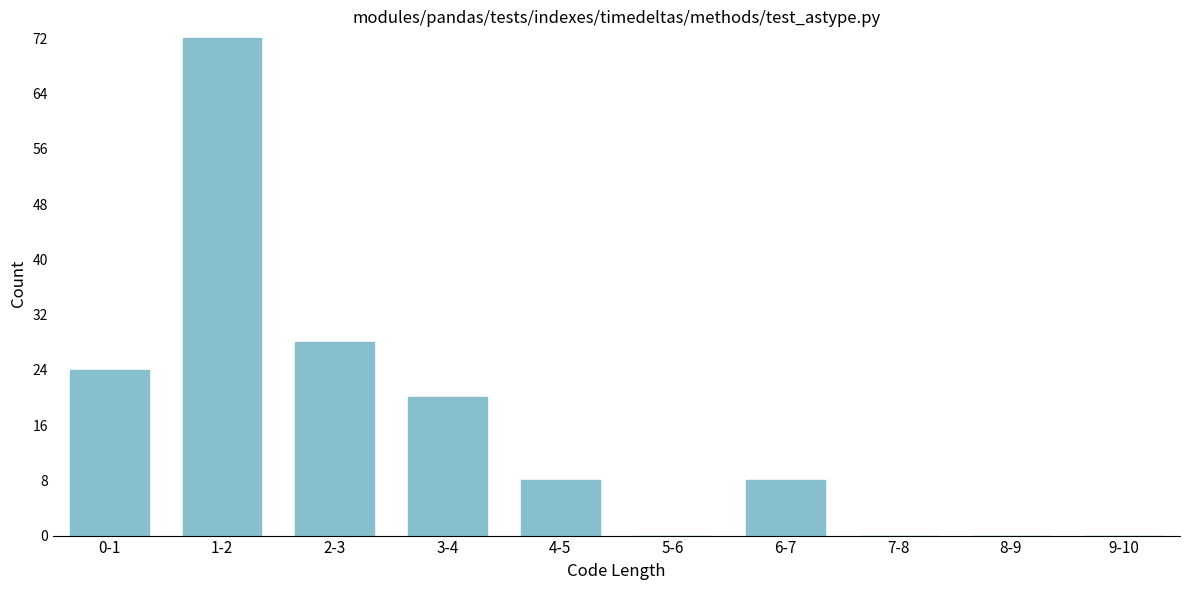

Reading left to right, extract all data points from this chart.

0-1=24	1-2=72	2-3=28	3-4=20	4-5=8	5-6=0	6-7=8	7-8=0	8-9=0	9-10=0